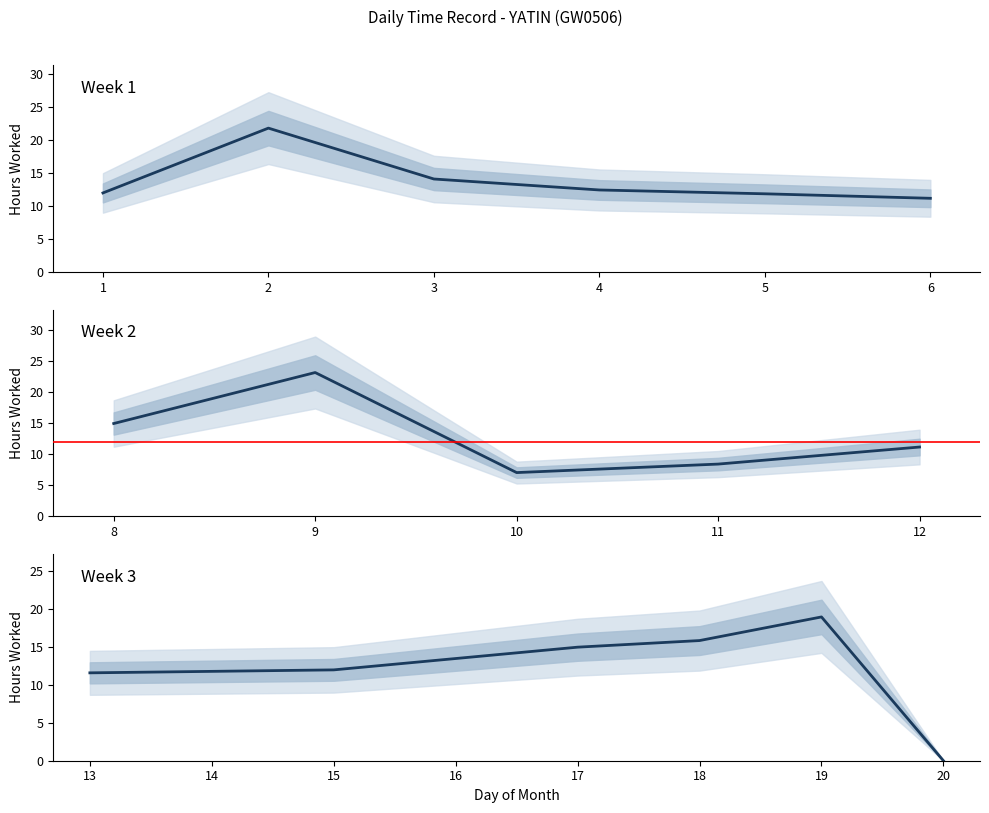

Reading left to right, what are all the values shown in this chart?

1=11.9	2=21.8	3=14.1	4=12.4	5=11.8	6=11.1	8=15.0	9=23.2	10=7.0	11=8.4	12=11.2	13=11.6	15=12.0	17=14.9	18=15.8	19=18.9	20=0.0